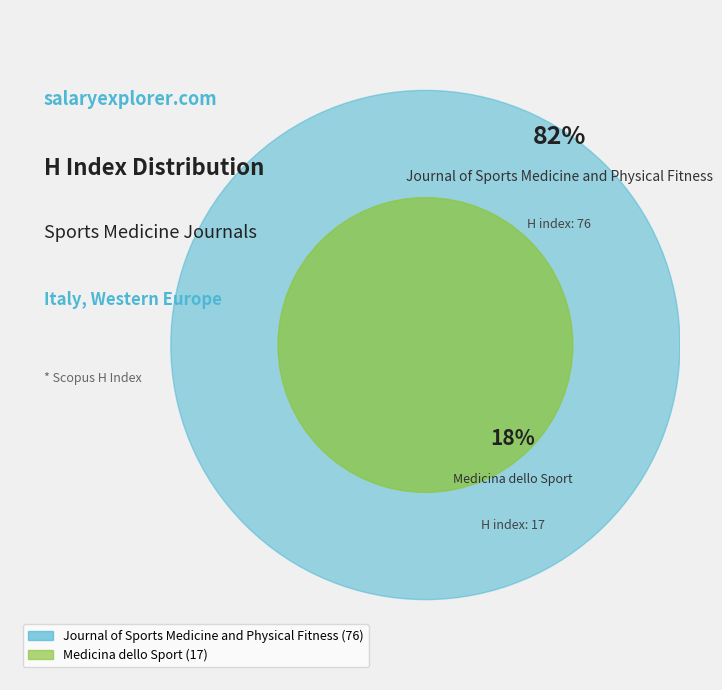

How many segments does this pie chart have?

2